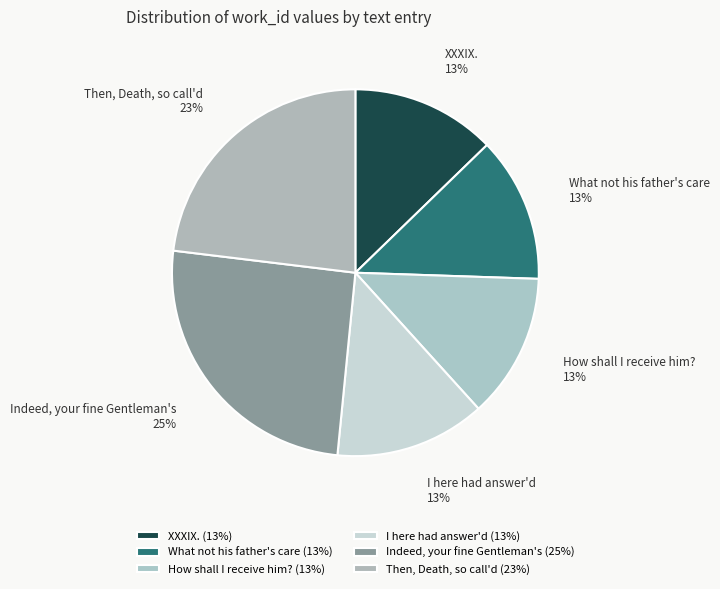

Do Indeed, your fine Gentleman's and What not his father's care together represent more than half of the pie?

No